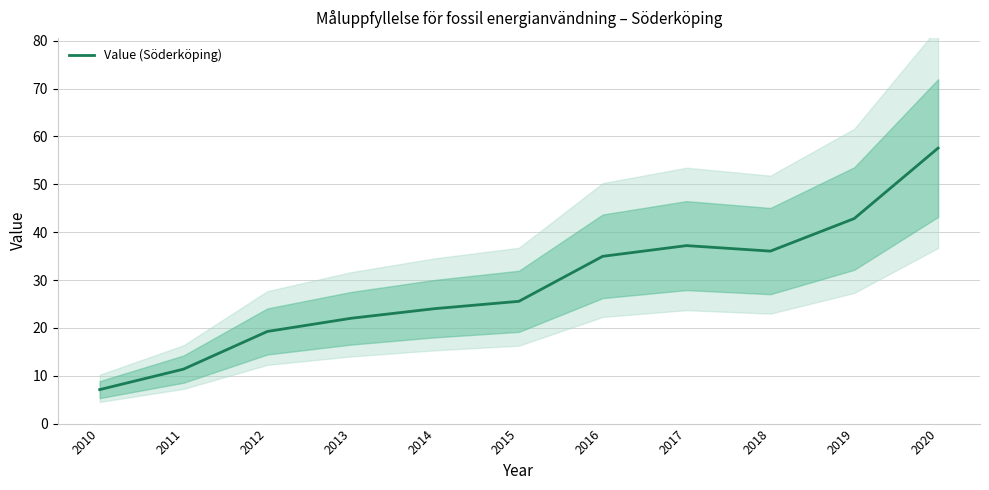

The value at 2020 is 57.6. True or false?

True